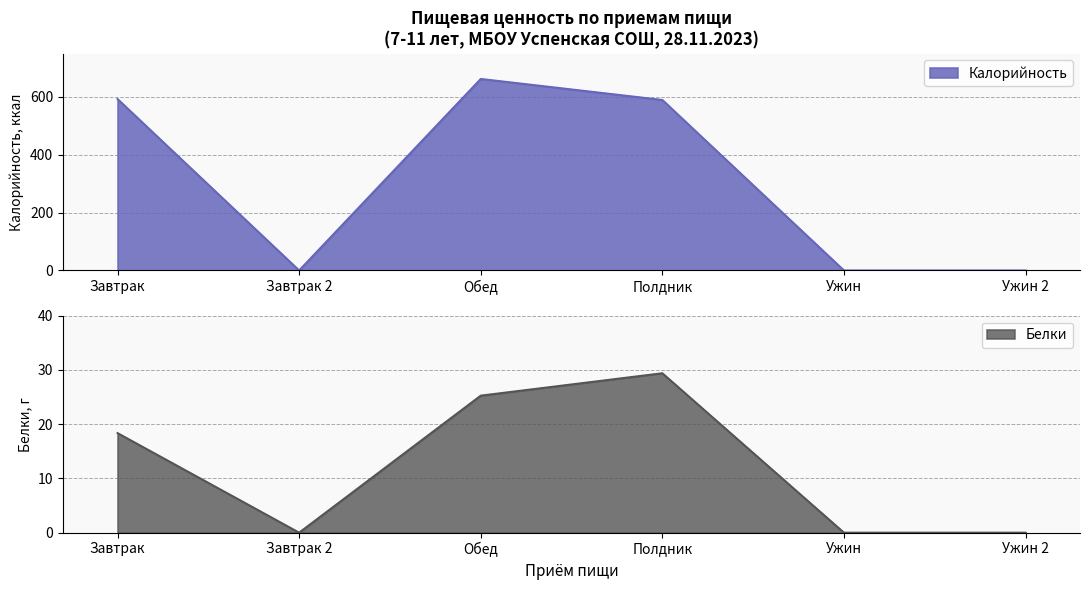

Between Завтрак and Ужин 2, which series saw the biggest shift?

Калорийность